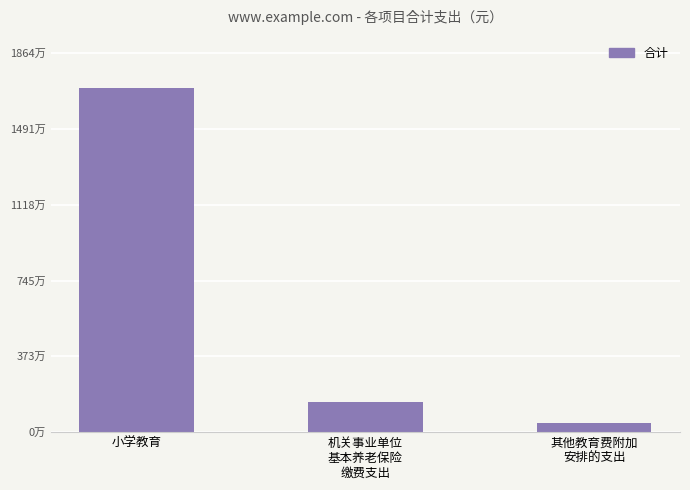

How many categories are shown in the chart?

3